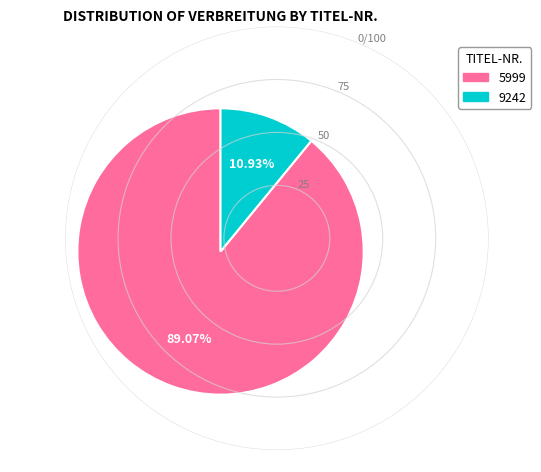

What is the total percentage of 9242 and 5999?

100.0%